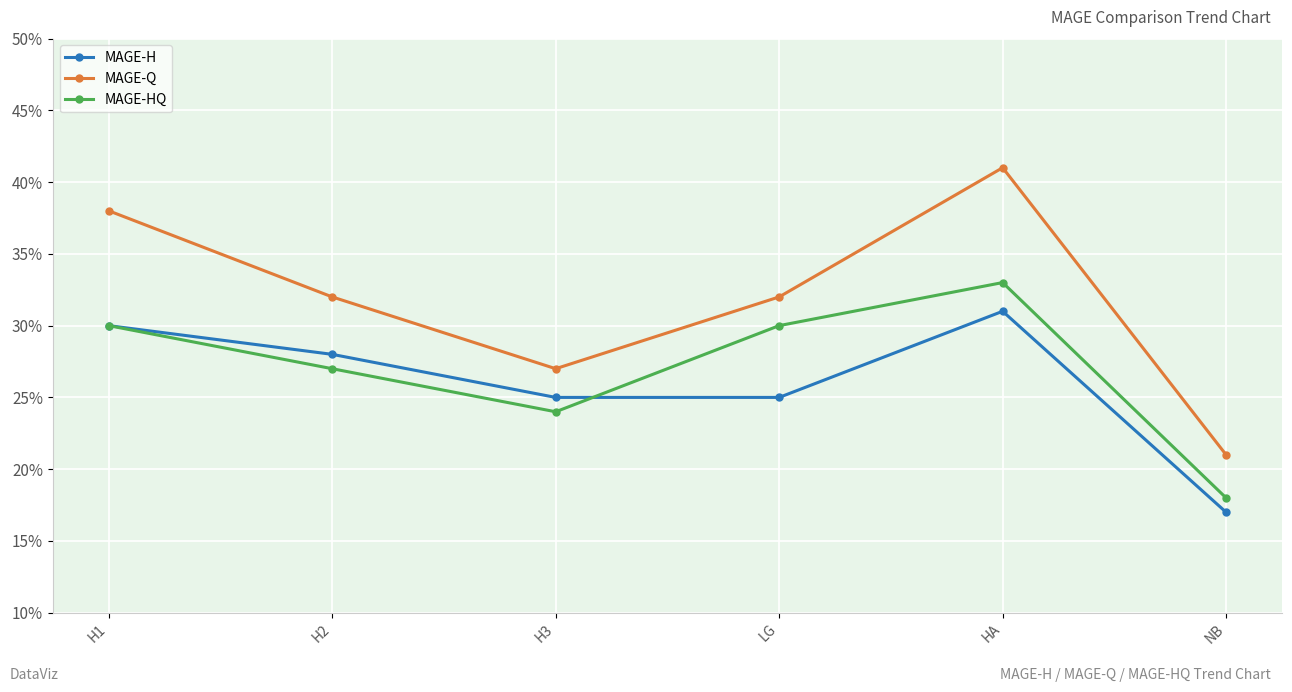

What is the label of the 1st point from the right?

NB